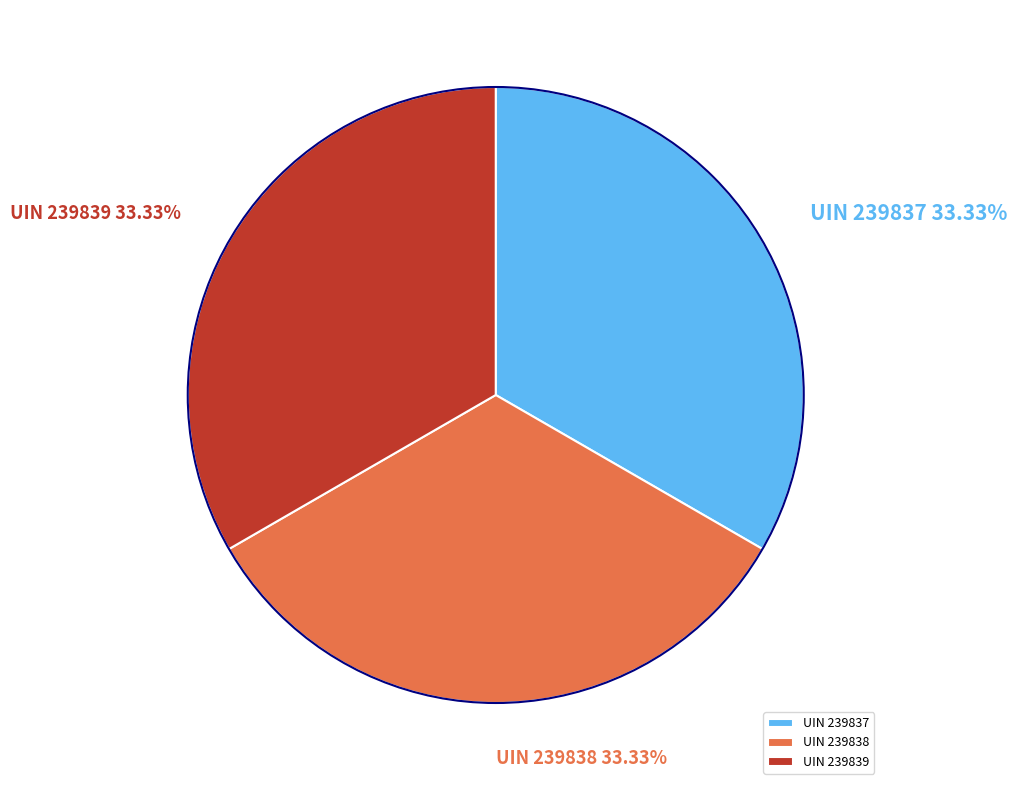

Combined, do UIN 239839 and UIN 239837 account for over 50%?

Yes